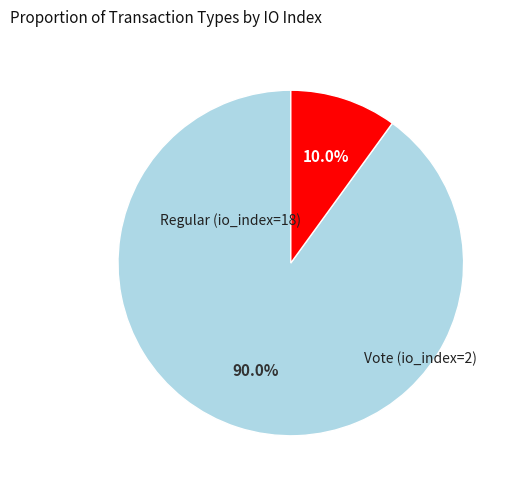

Is there any slice that represents more than half of the pie?

Yes